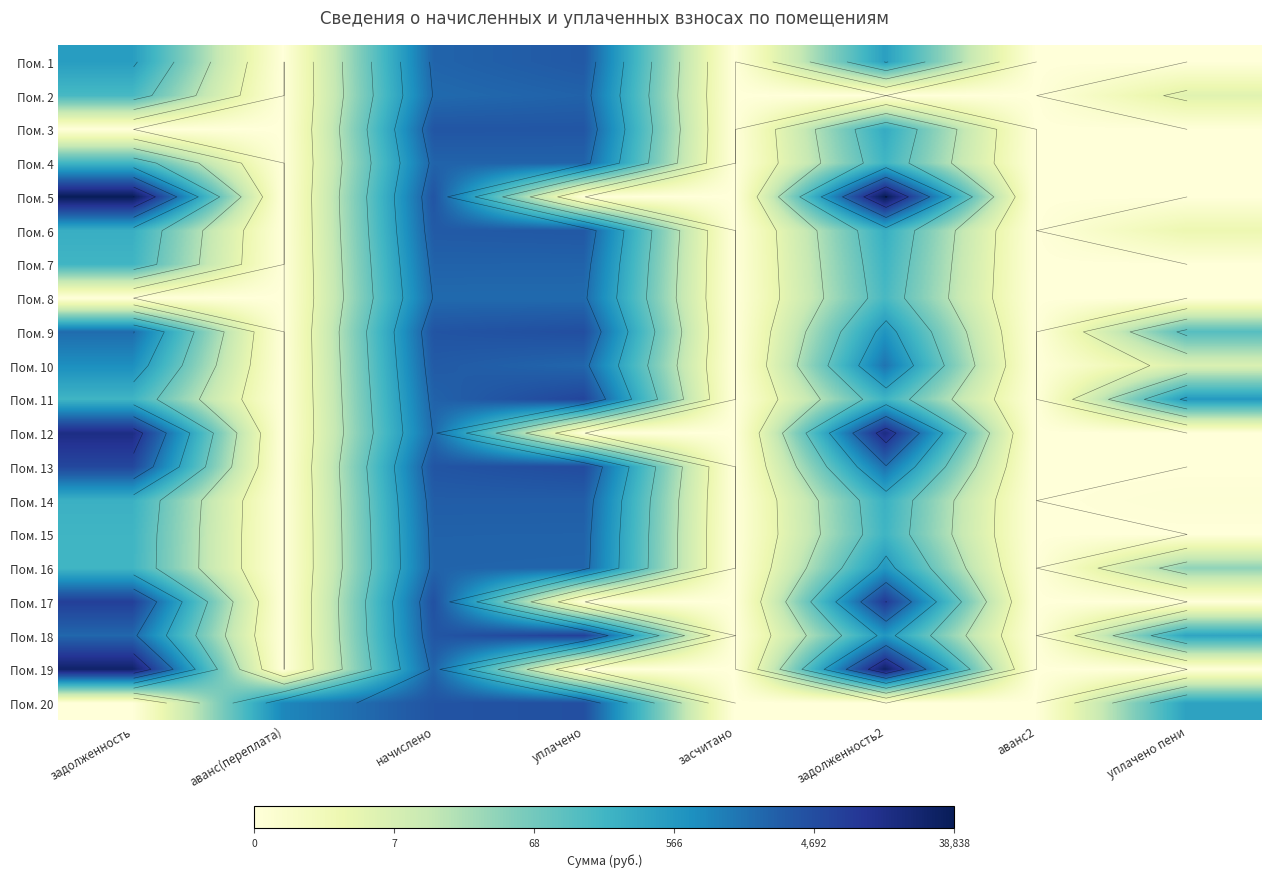

True or false: Пом. 2 has a value of 4.3 at аванс2.

False